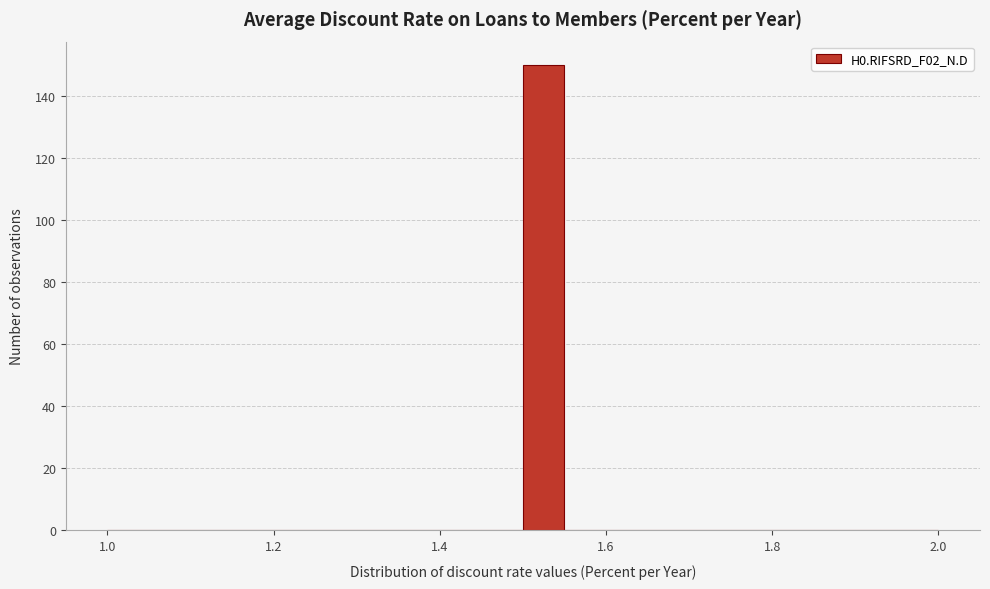

Read against the x-axis, roughly where is the centre of the tallest bar?

1.52